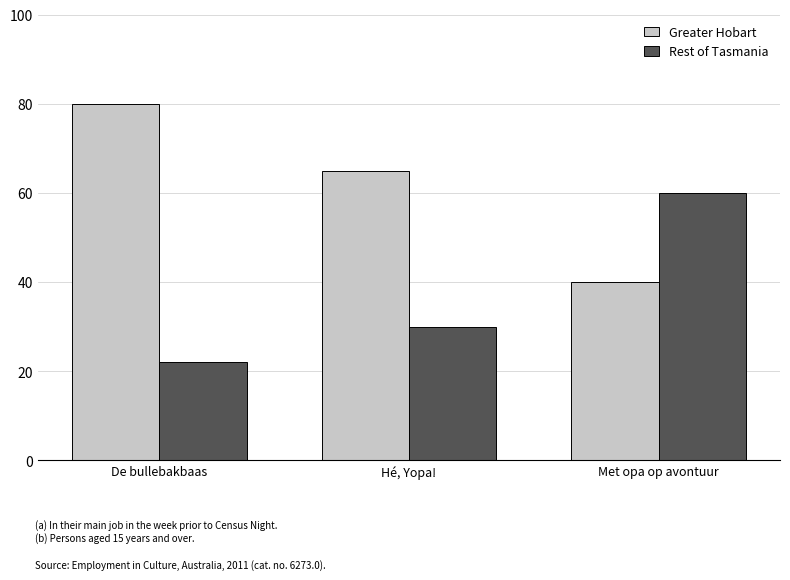

Reading left to right, list all the values displayed in this chart.

Greater Hobart: 80	65	40
Rest of Tasmania: 22	30	60